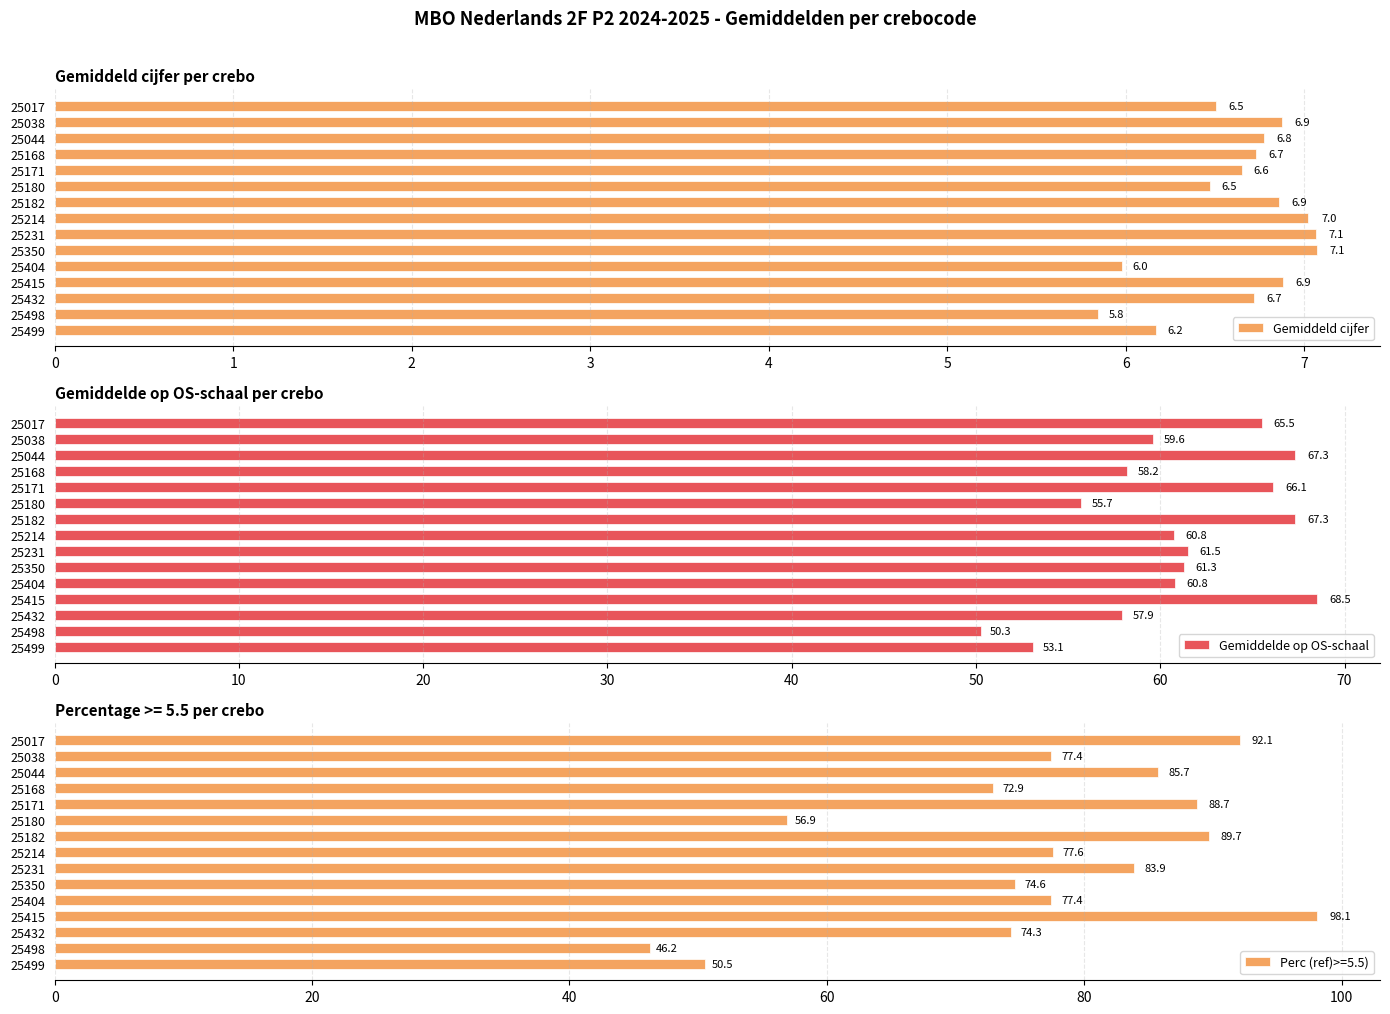

Which series has the widest spread of values?

Gemiddelde op OS-schaal